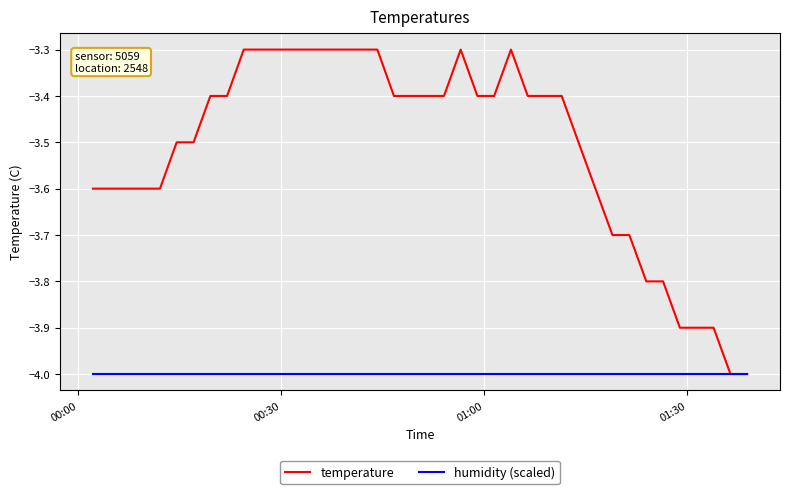

List the series in order of their overall mean, highest first.

temperature, humidity (scaled)